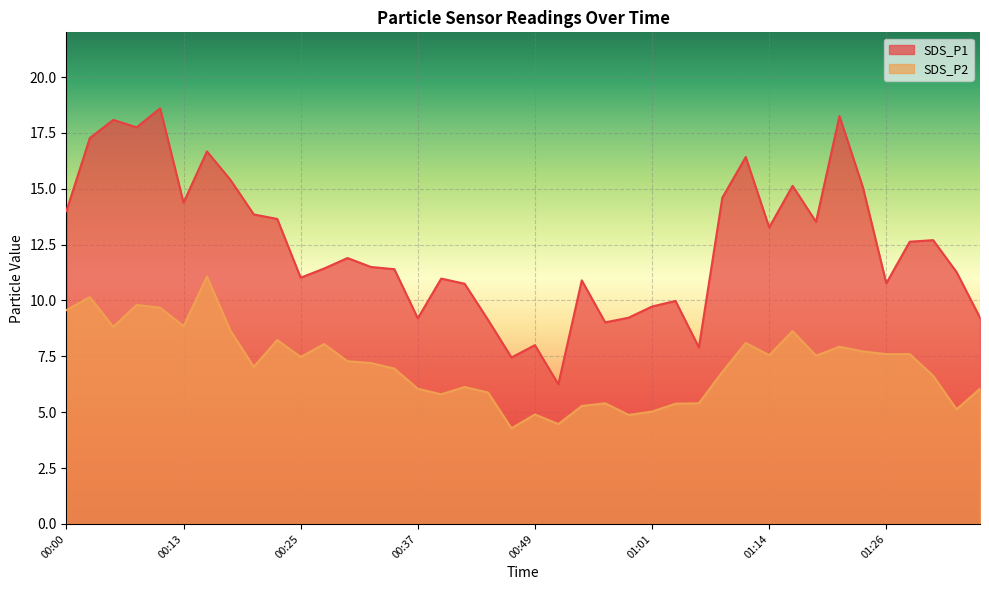

At which category is the sum across all series the highest?

00:10